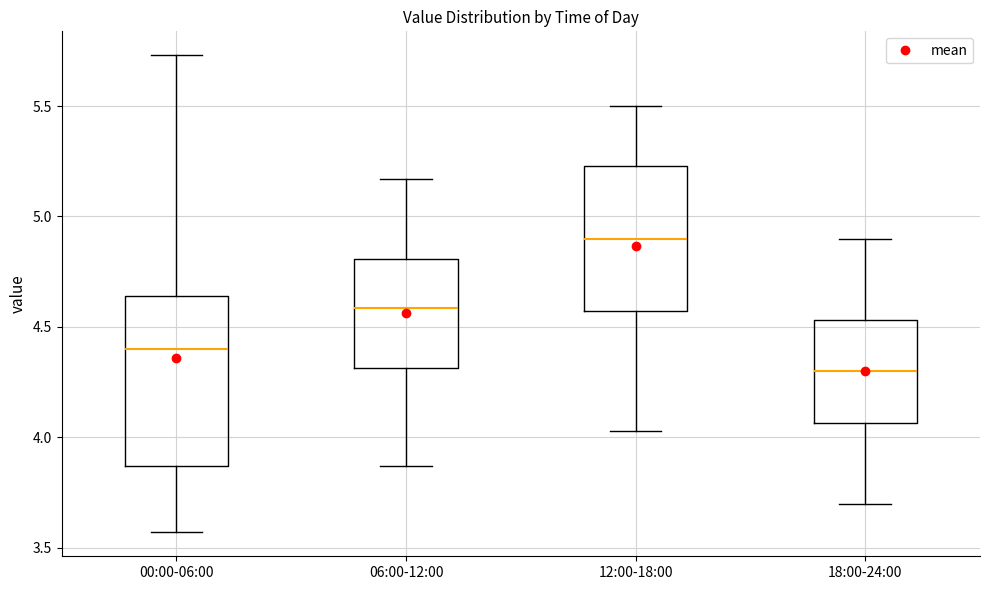

Where is the lower edge of the box for 18:00-24:00 on the y-axis? The values are not printed on the chart, so give them approximately, as read against the axis.

4.05